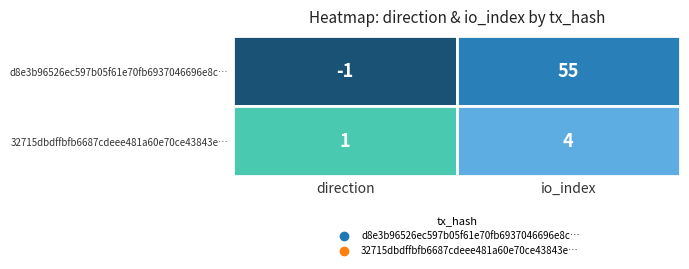

Which has a higher value, 1 or 0?

1